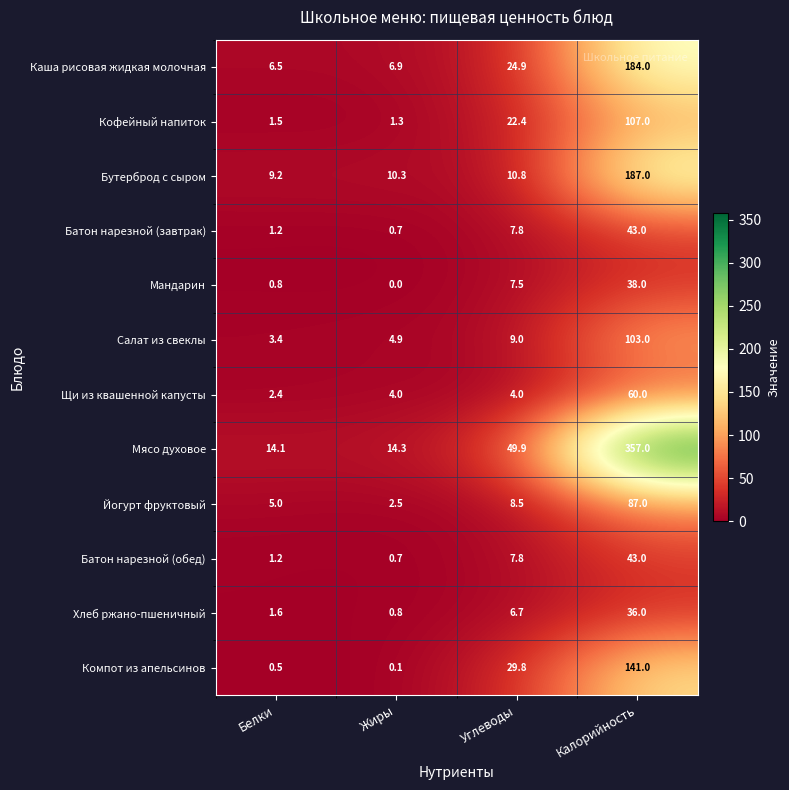

What is the difference between the maximum and minimum values in the Мясо духовое series?

342.9